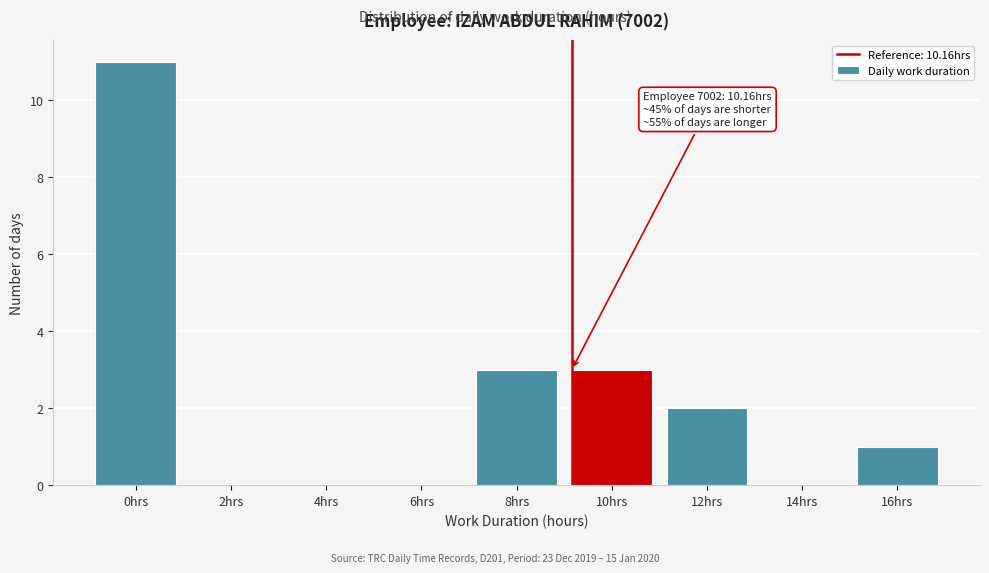

Reading left to right, extract all data points from this chart.

0hrs=11	2hrs=0	4hrs=0	6hrs=0	8hrs=3	10hrs=3	12hrs=2	14hrs=0	16hrs=1